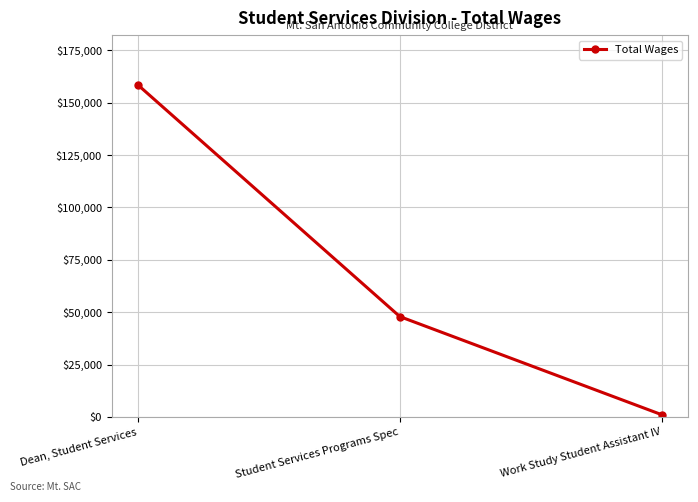

Between Work Study Student Assistant IV and Student Services Programs Spec, which is larger?

Student Services Programs Spec